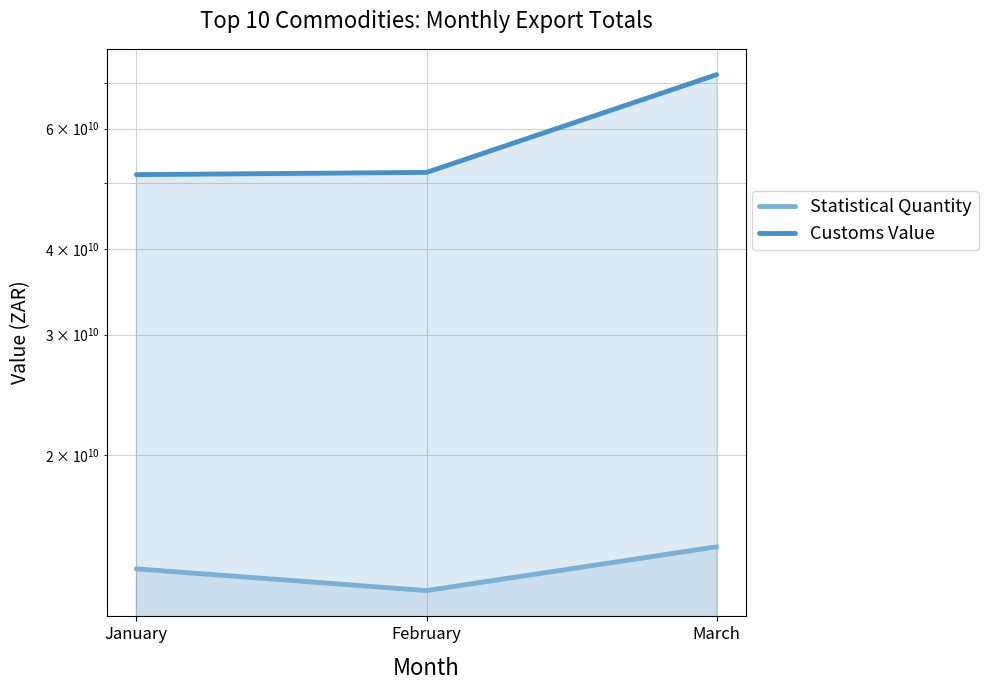

Which series changed the most between February and March?

Customs Value